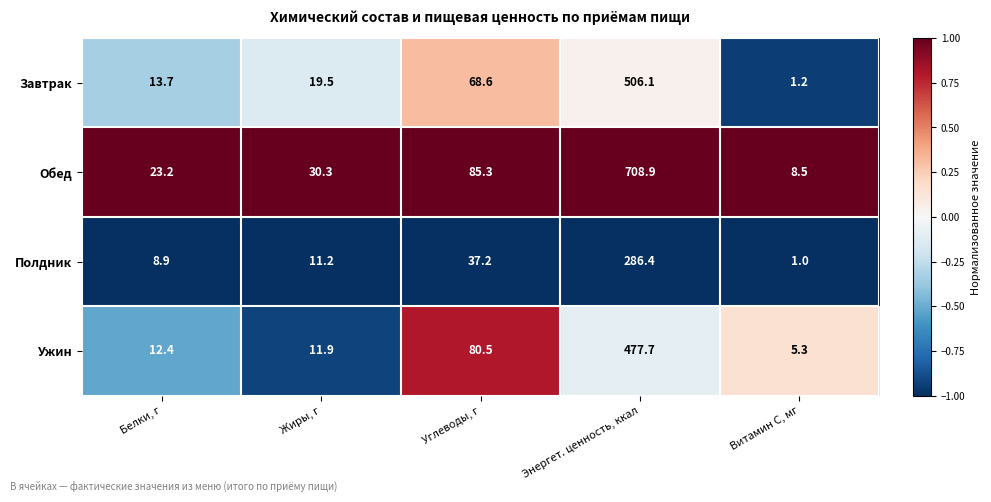

What is the average value of the Обед series?

171.2